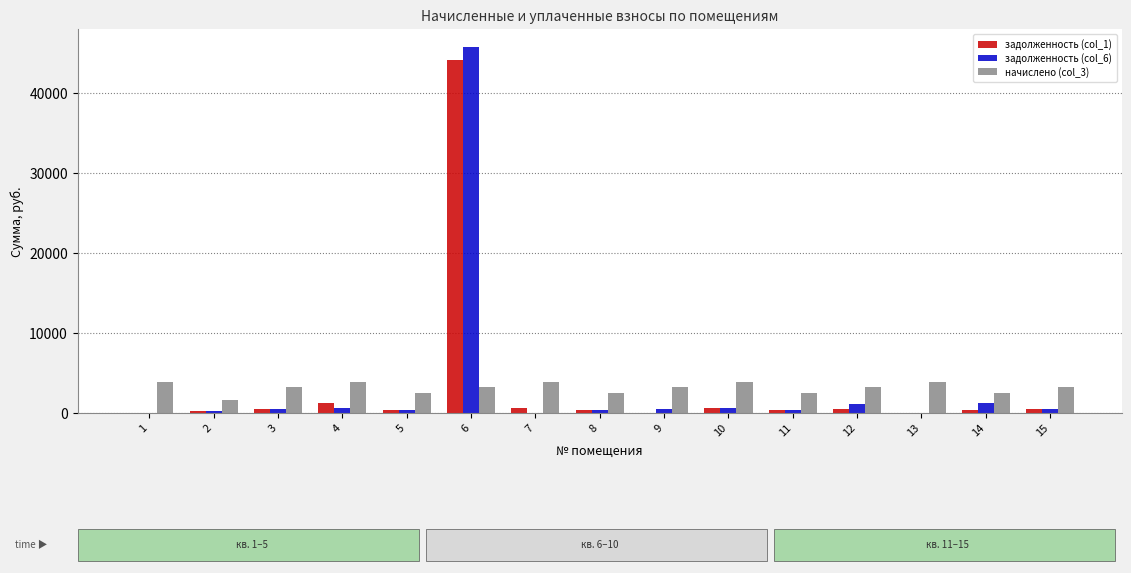

What is the spread (max minus min) of values at 6?

42460.0